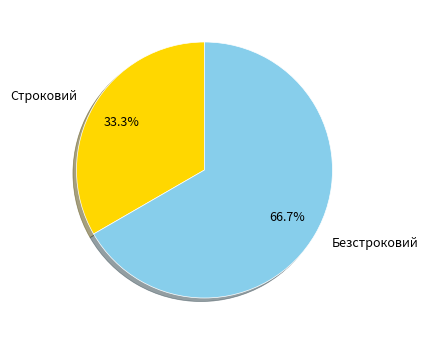

To the nearest percent, what percentage of the pie is Строковий?

33%